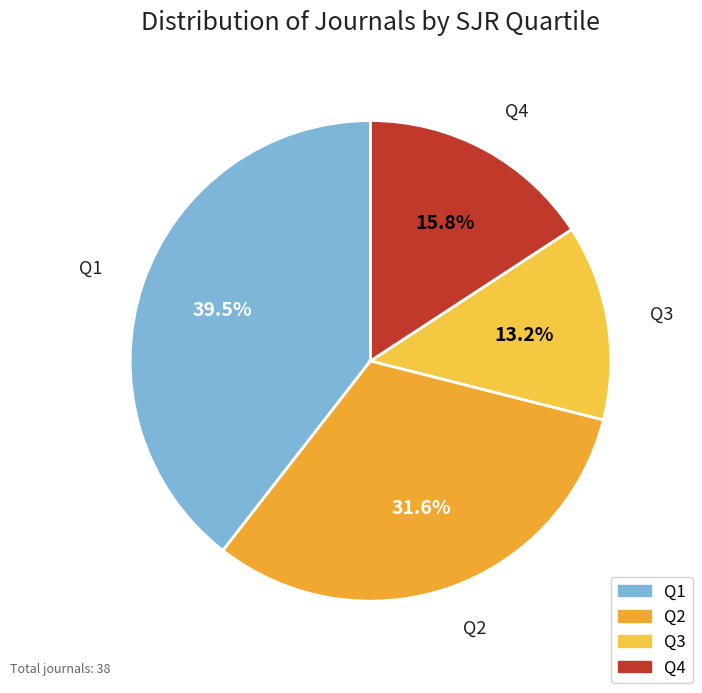

How many slices are in this pie chart?

4